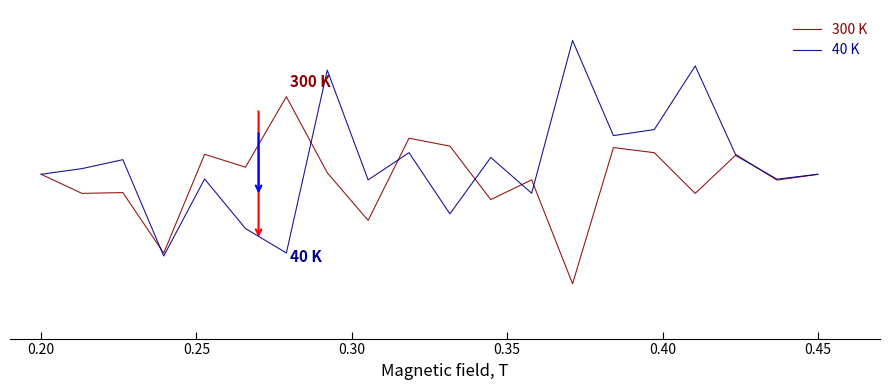

How many interior local peaks does the 40 K series have?

7